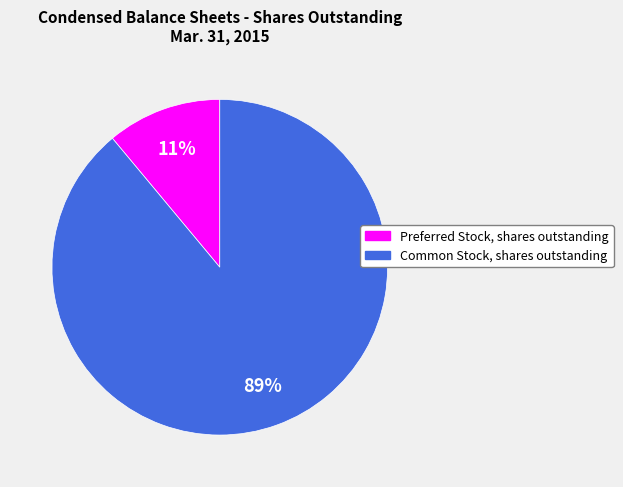

Which category has the smallest portion of the pie?

Preferred Stock, shares outstanding